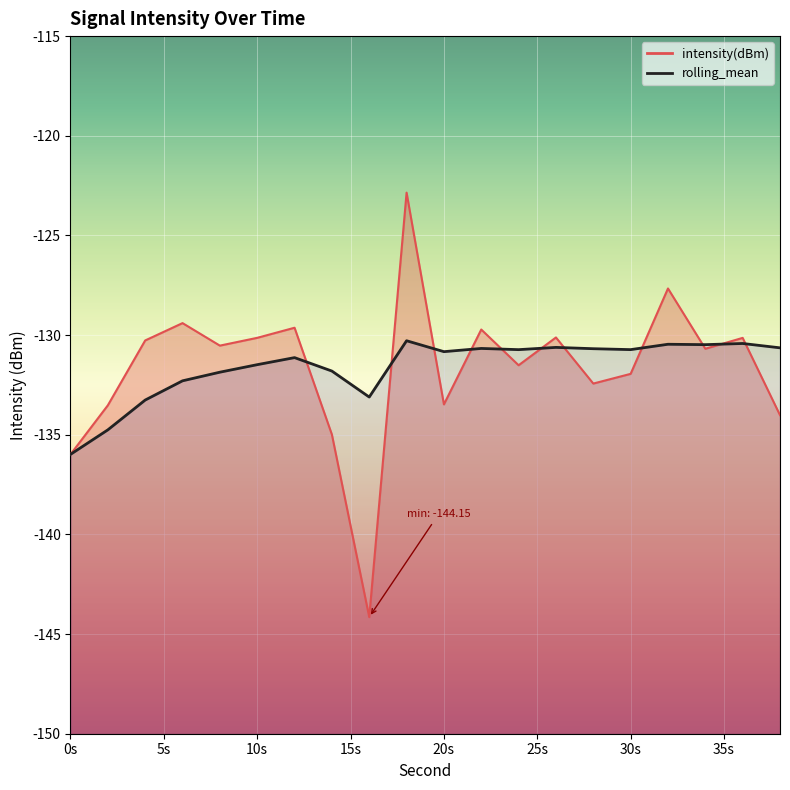

What is the minimum value for rolling_mean?

-136.0